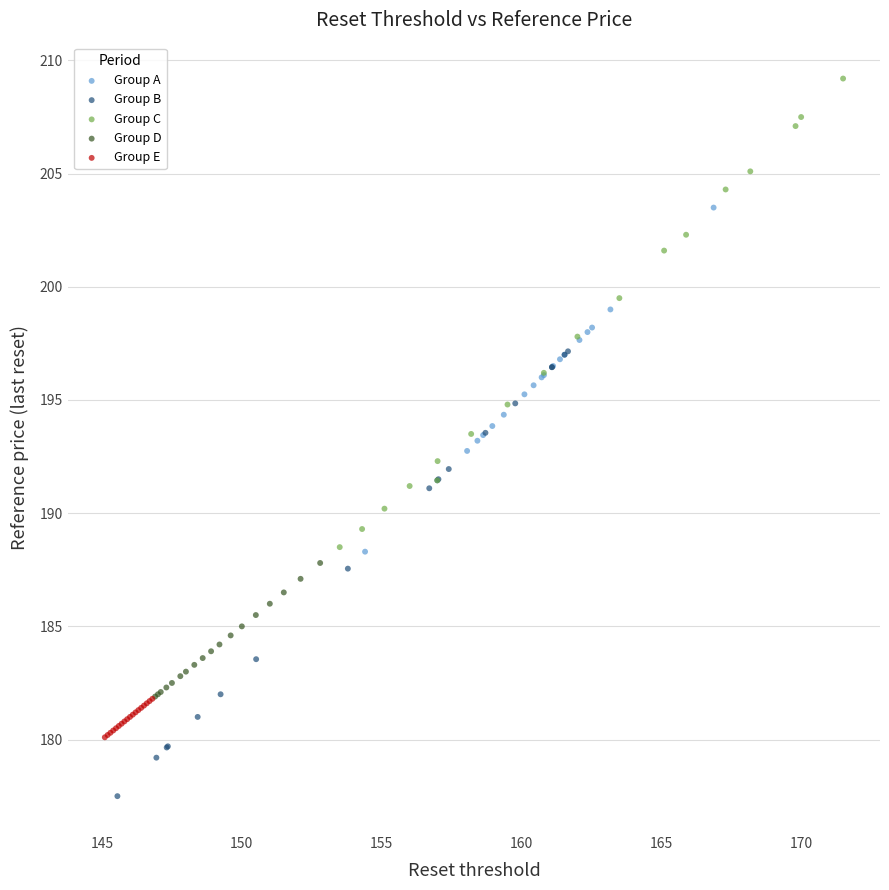

Which series contains the highest Y value?

Group C